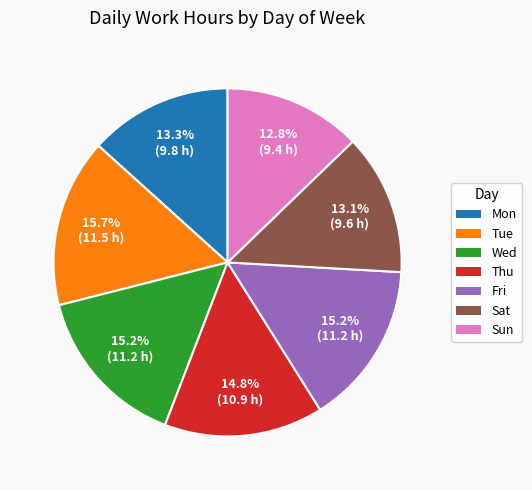

Approximately how many times larger is the value at Fri compared to Wed?

1.0